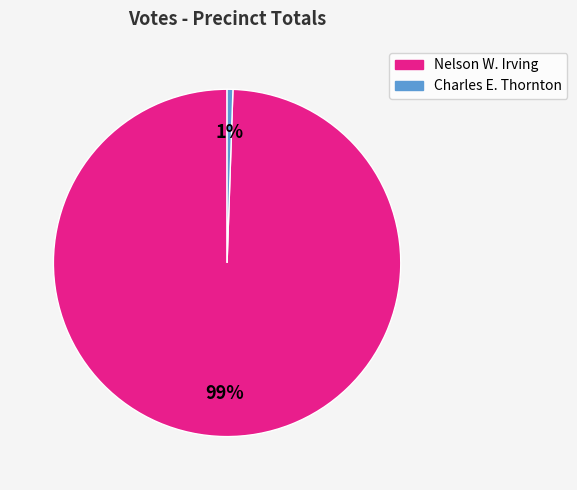

Is there a majority slice in this chart?

Yes